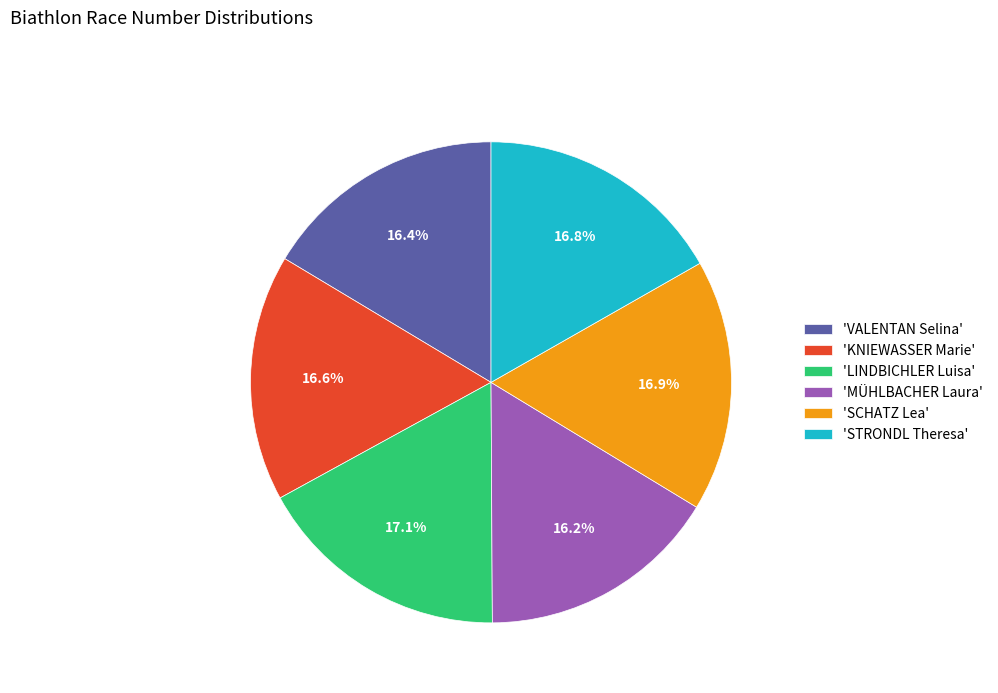

How many segments does this pie chart have?

6